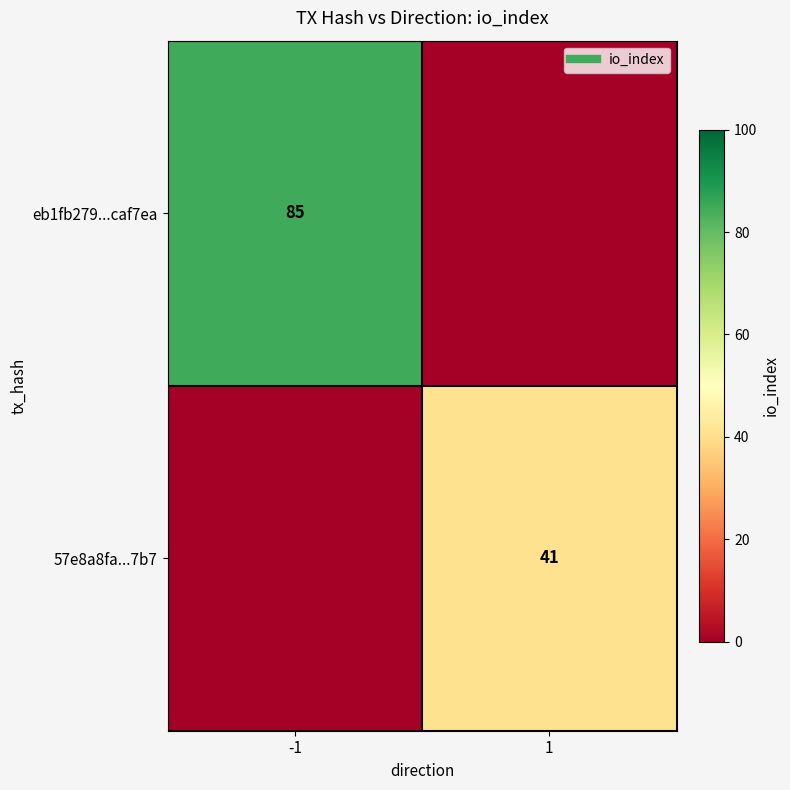

Is it true that eb1fb279...caf7ea equals 0 at 1?

True